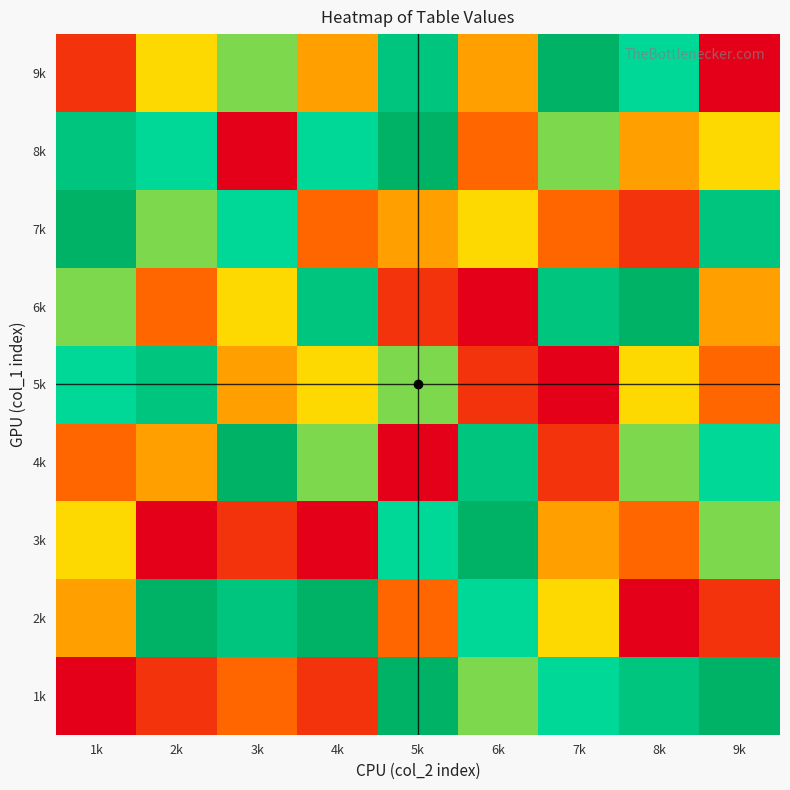

Which has a higher value, 6k or 5k?

5k